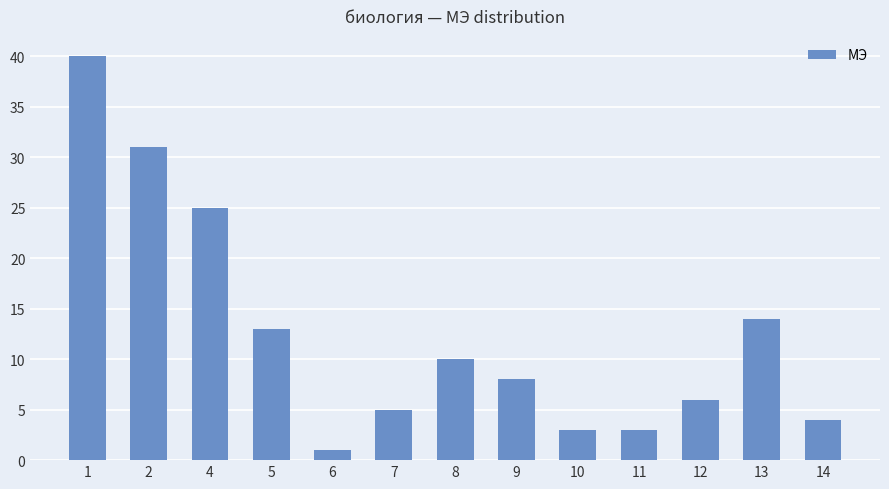

True or false: the data shows 7 at 4.

False